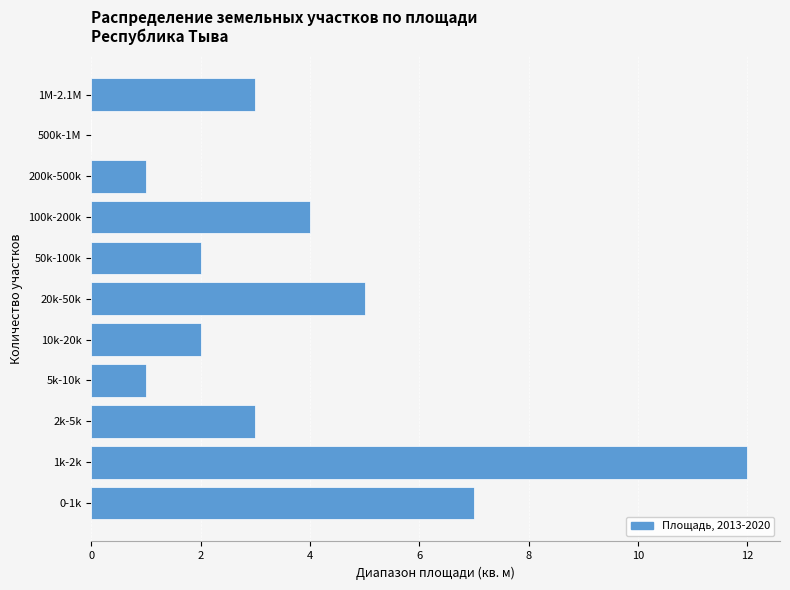

Reading bottom to top, extract all data points from this chart.

0-1k=7	1k-2k=12	2k-5k=3	5k-10k=1	10k-20k=2	20k-50k=5	50k-100k=2	100k-200k=4	200k-500k=1	500k-1M=0	1M-2.1M=3